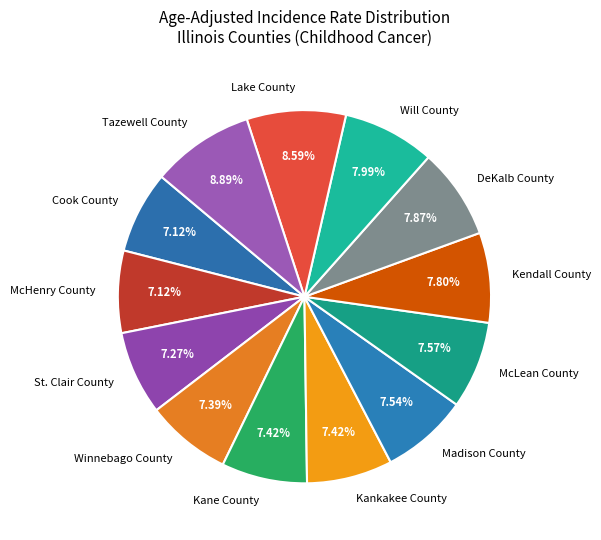

Count the number of slices in the pie.

13